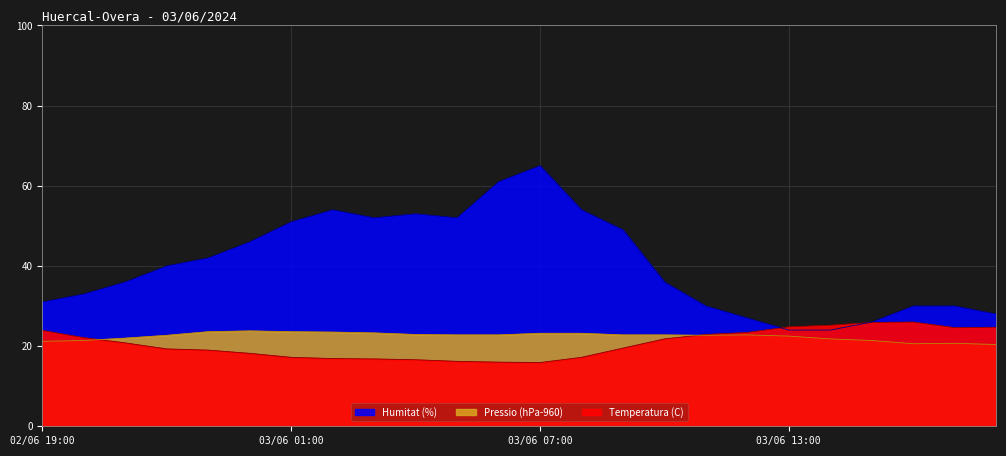

Which has a higher value, 03/06 06:00 or 03/06 04:00?

03/06 04:00